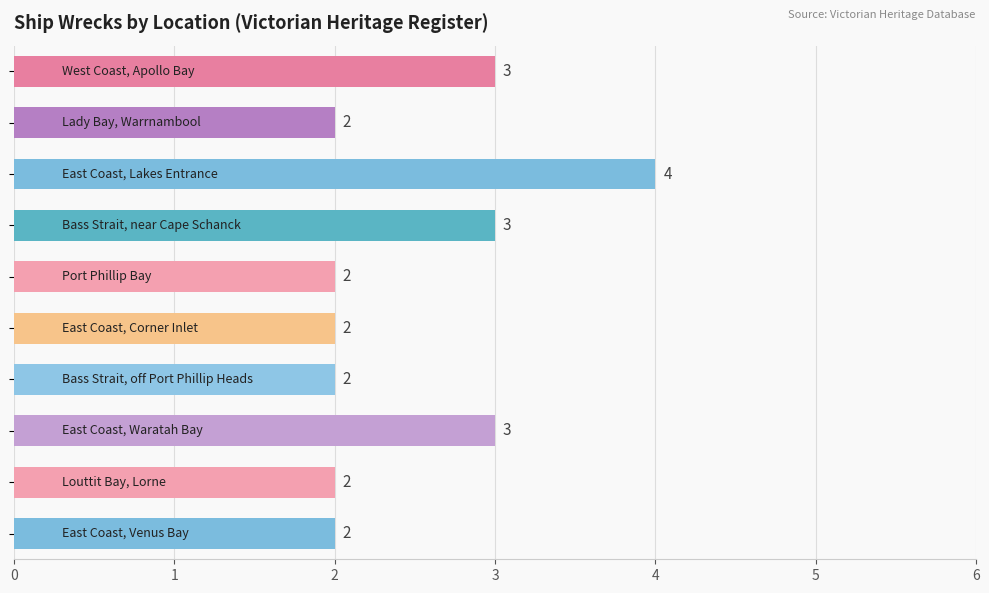

What is the value of the 3rd bar from the top?

4